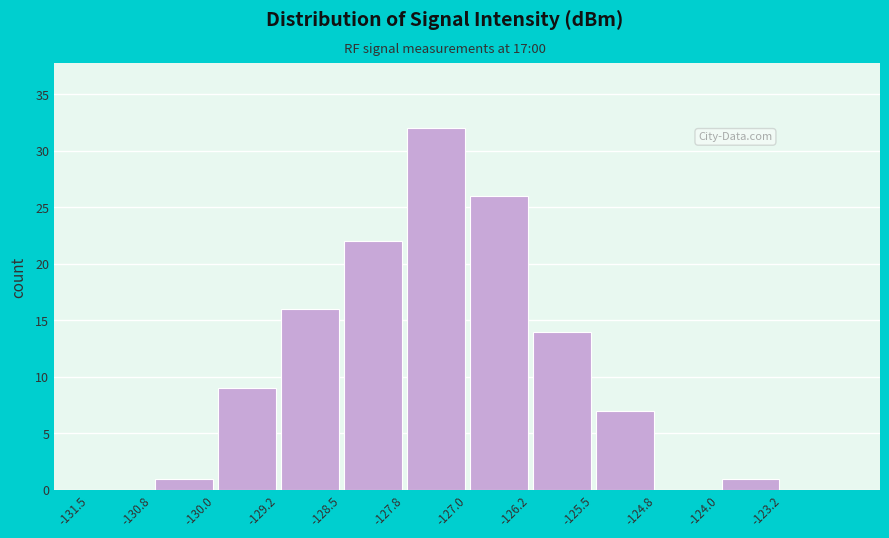

Reading left to right, list every bar in this chart as the range it spans on the x-axis followed by its height. Neither the bar edges nor the heights are printed on the chart, so give them approximately, as read against the axes.

-131.50 to -130.75: 0
-130.75 to -130.00: 1
-130.00 to -129.25: 9
-129.25 to -128.50: 16
-128.50 to -127.75: 22
-127.75 to -127.00: 32
-127.00 to -126.25: 26
-126.25 to -125.50: 14
-125.50 to -124.75: 7
-124.75 to -124.00: 0
-124.00 to -123.25: 1
-123.25 to -122.50: 0